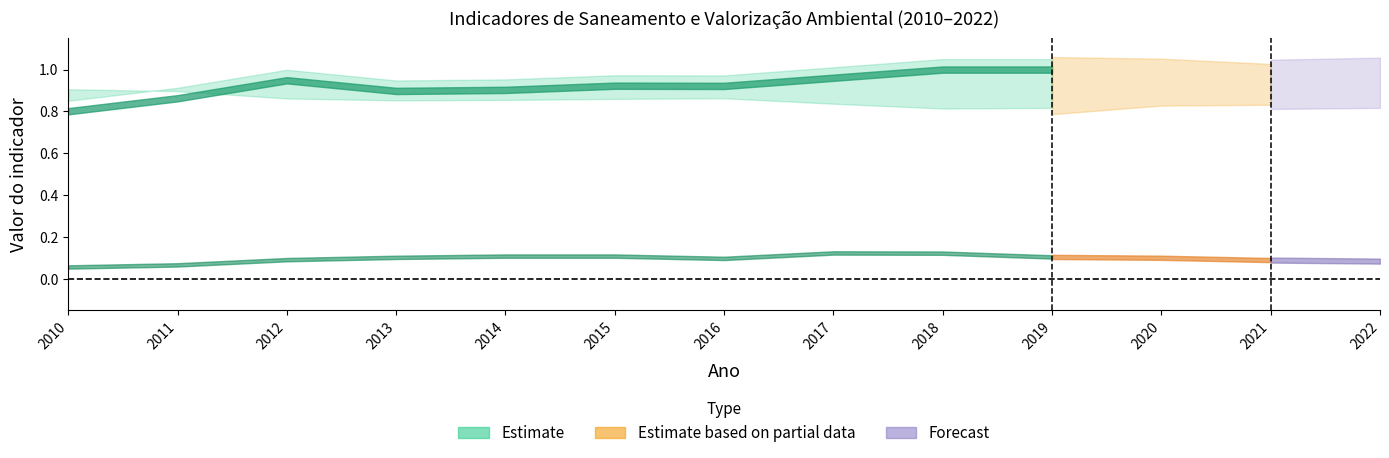

Count the Parcela da população com esgoto values in the range 0 to 1.

13